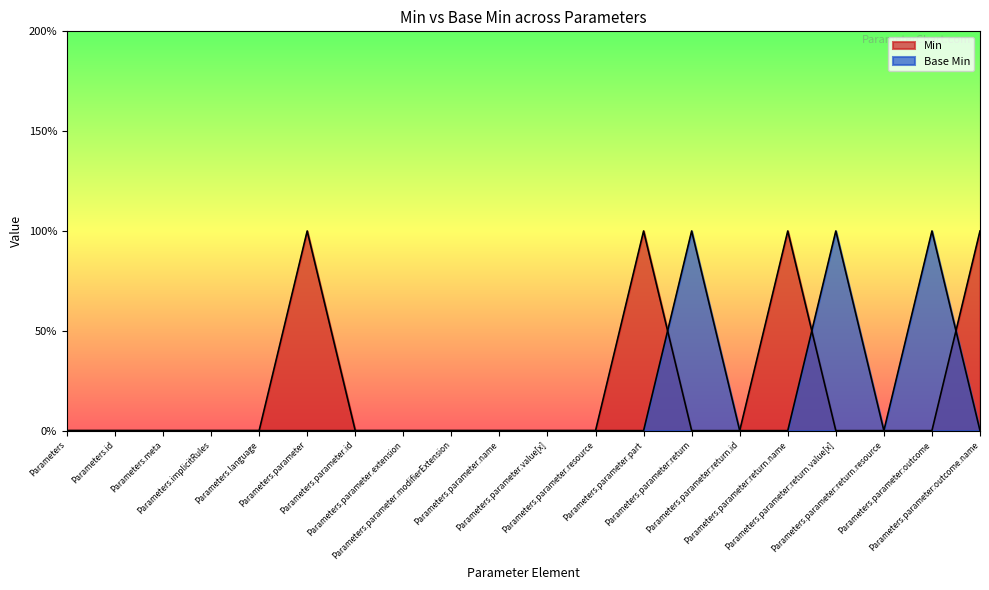

Where is Base Min nearest to the value 0?

Parameters